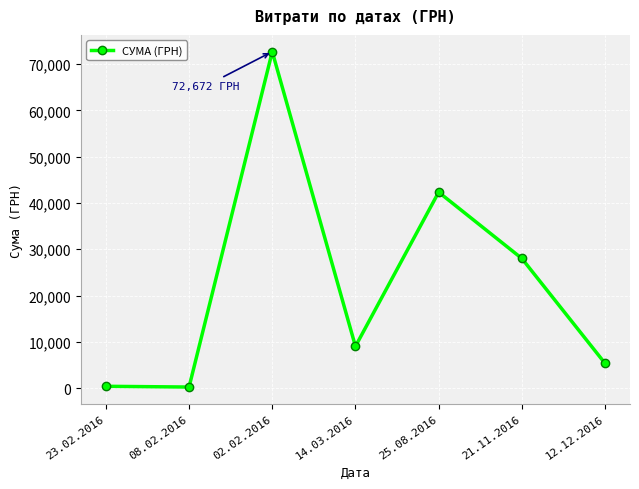

What is the change in value from 02.02.2016 to 25.08.2016?

-30352.1